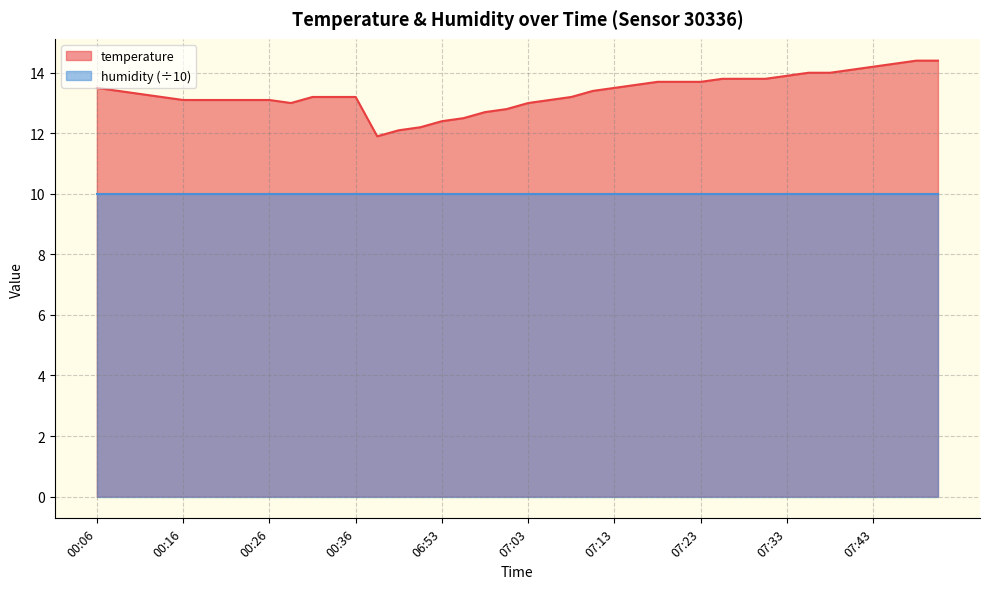

The chart shows a value of 13.0 at 07:03. True or false?

True